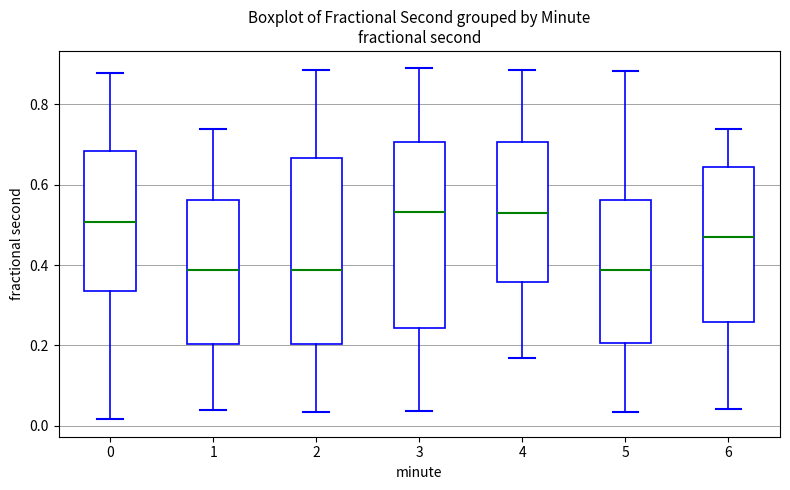

Reading left to right, transcribe this box plot: for each box, give where its median line is, the range the box spans, and where its two whiskers end, as read against the y-axis. The values are not printed on the chart, so give them approximately, as read against the axis.

0: median 0.50, box 0.34 to 0.68, whiskers 0.02 to 0.88
1: median 0.38, box 0.20 to 0.56, whiskers 0.04 to 0.74
2: median 0.38, box 0.20 to 0.66, whiskers 0.04 to 0.88
3: median 0.54, box 0.24 to 0.70, whiskers 0.04 to 0.88
4: median 0.54, box 0.36 to 0.70, whiskers 0.16 to 0.88
5: median 0.38, box 0.20 to 0.56, whiskers 0.04 to 0.88
6: median 0.48, box 0.26 to 0.64, whiskers 0.04 to 0.74